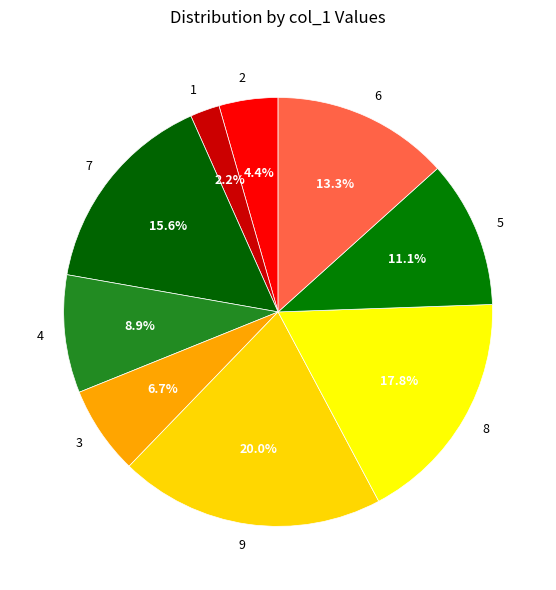

To the nearest percent, what is the average slice percentage?

11%